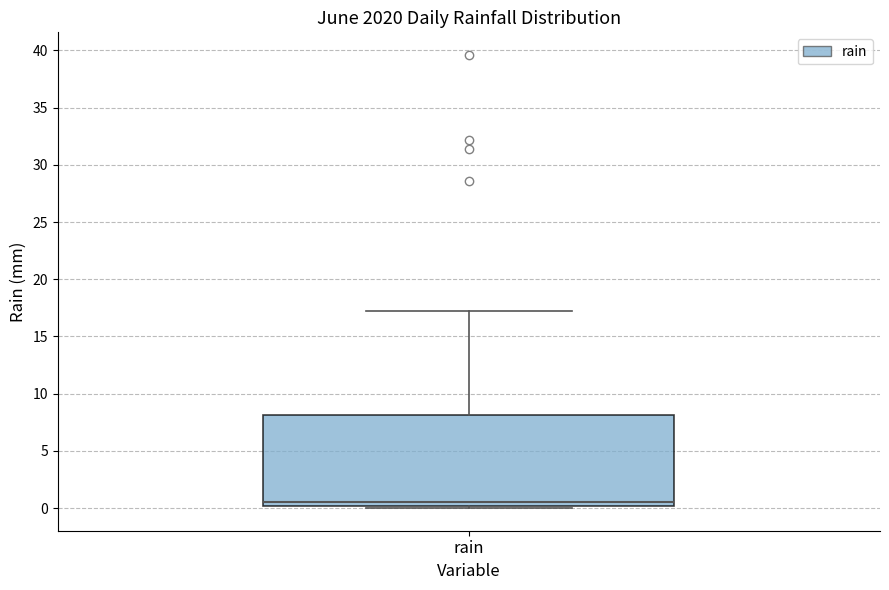

Read this box plot against the y-axis: the position of the median line, the range covered by the box, and the ends of both whiskers. The values are not printed on the chart, so give them approximately, as read against the axis.

median 0.5, box 0.0 to 8.0, whiskers 0.0 (just below the box's lower edge) to 17.0